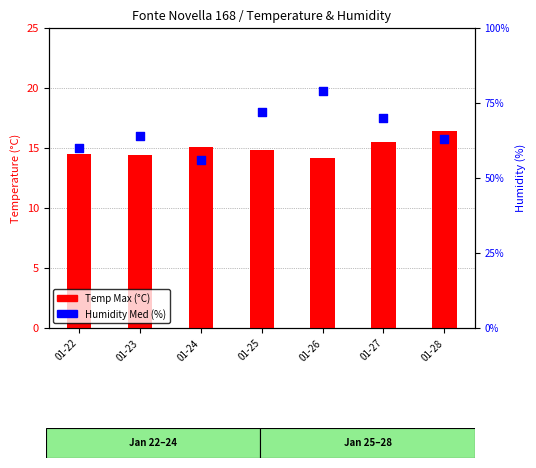

Which series has the widest spread of Y values?

Humidity Med (%)